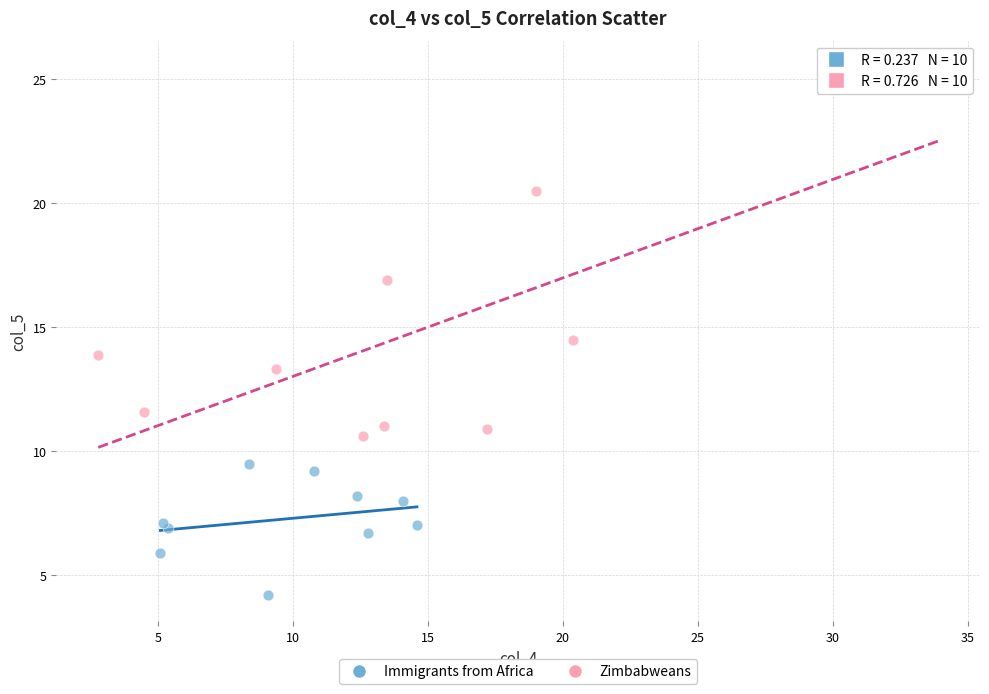

Which series contains the highest Y value?

Zimbabweans